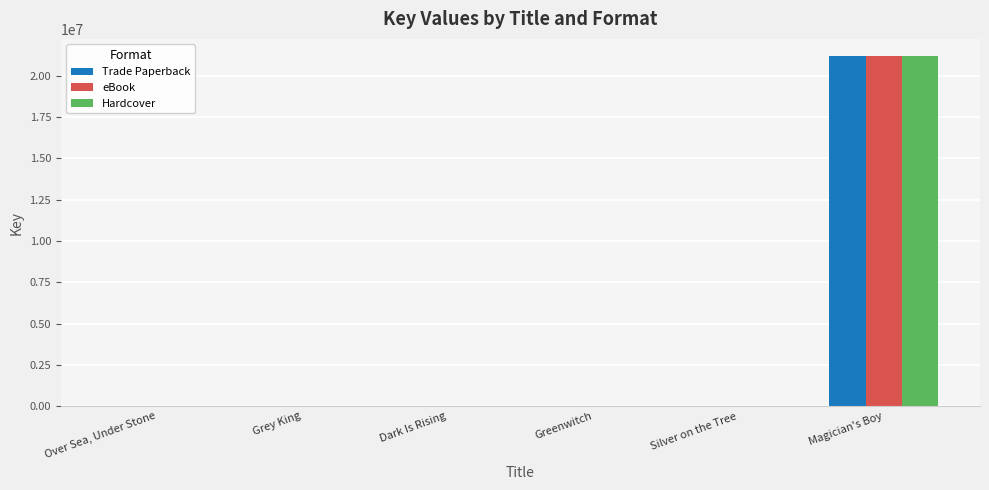

What is the sum of all Trade Paperback values?

21208641